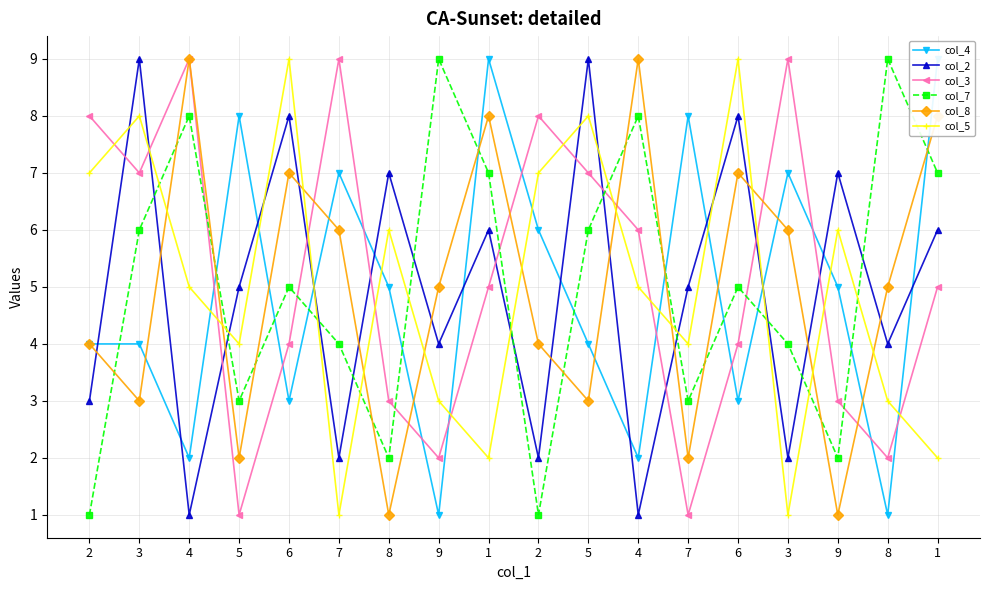

What is the value of the col_2 point at the 2nd from the left?

9